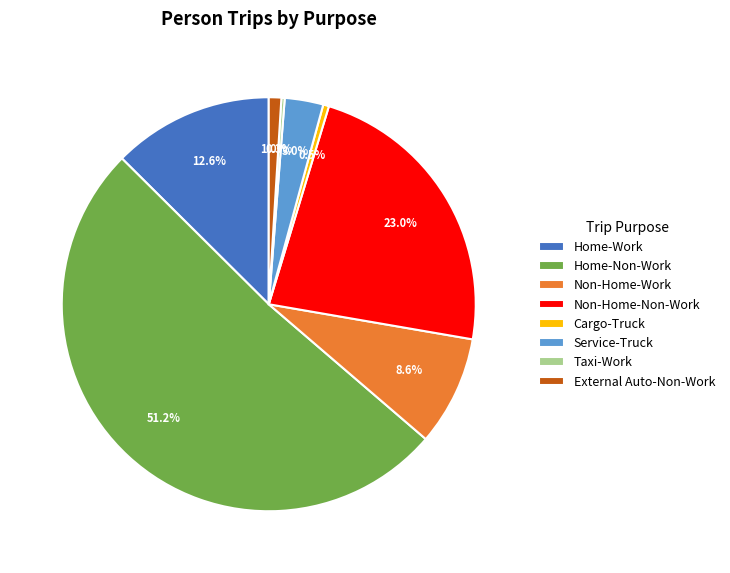

Is the sum of External Auto-Non-Work and Service-Truck greater than half?

No